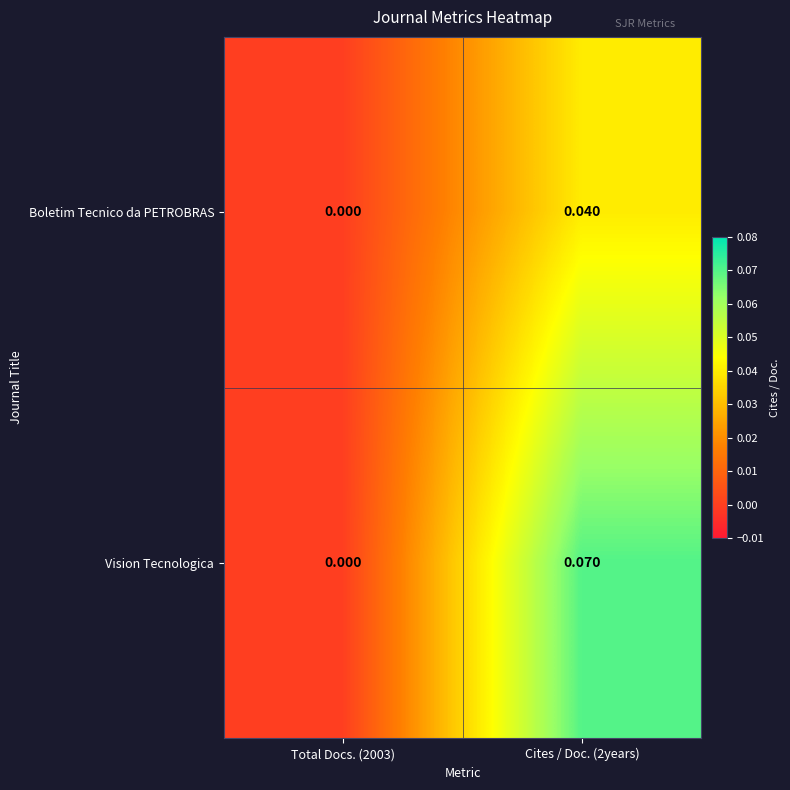

Which series has the widest spread of values?

Vision Tecnologica